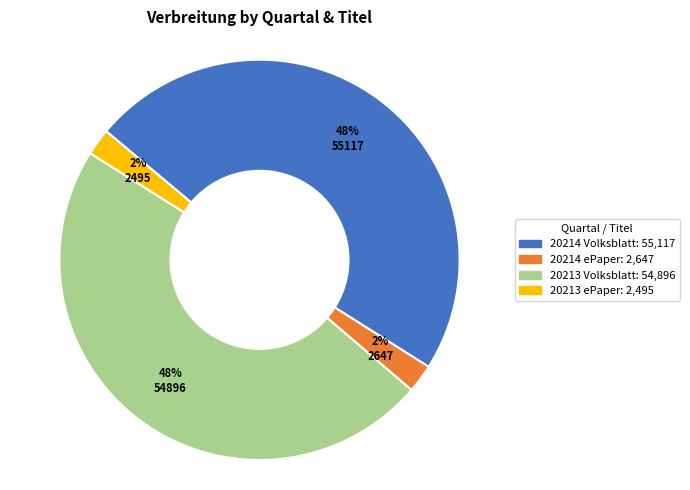

To the nearest percent, what portion does 20214 ePaper represent?

2%